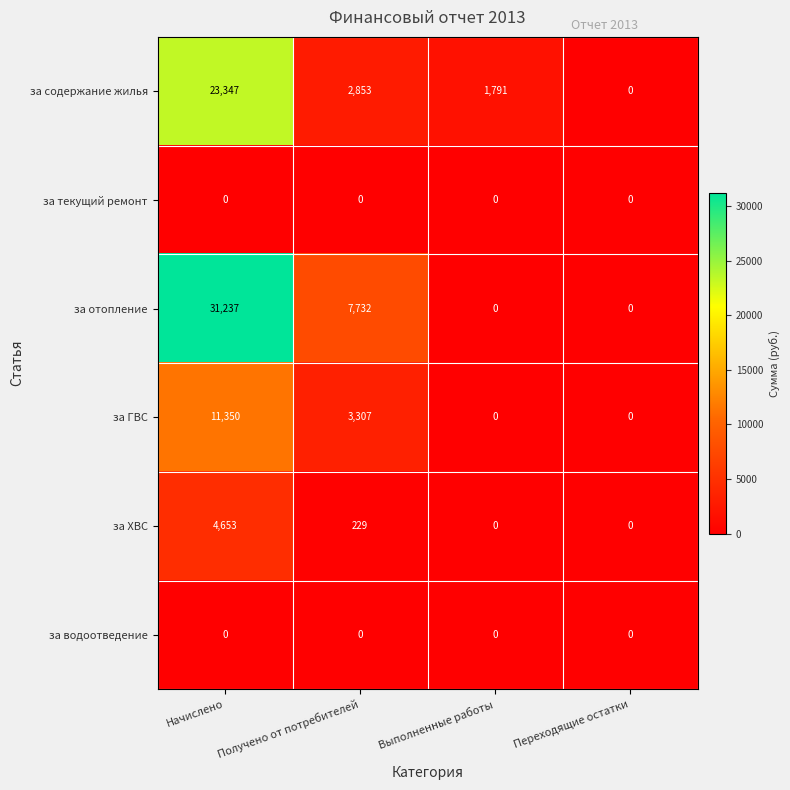

At which label is за ГВС closest to 5675?

Получено от потребителей